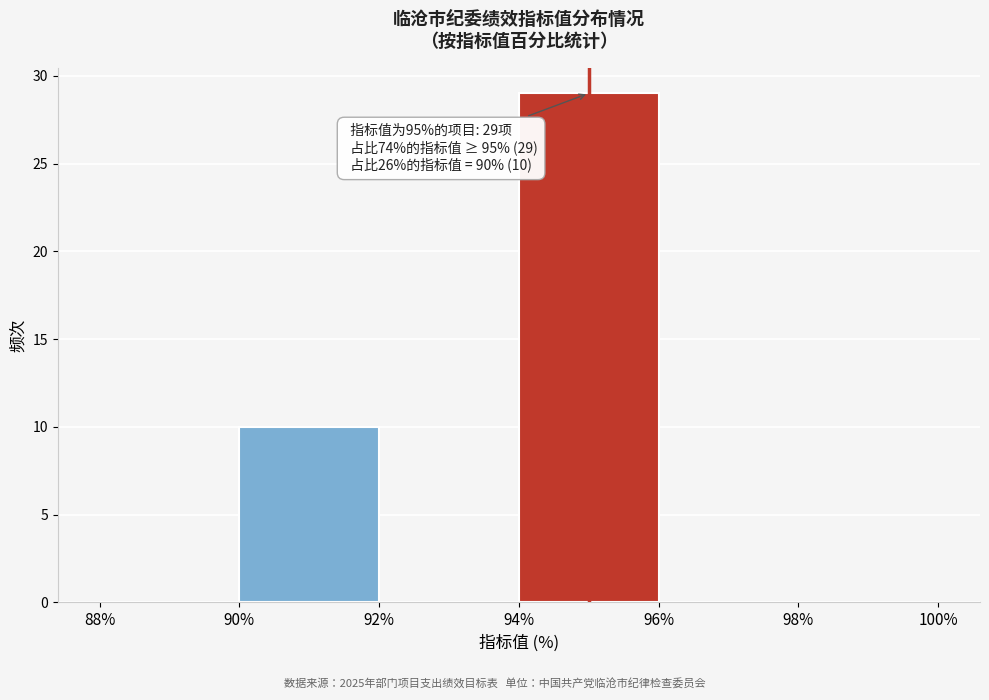

Over which range of the x-axis is the bar tallest?

94% to 96%